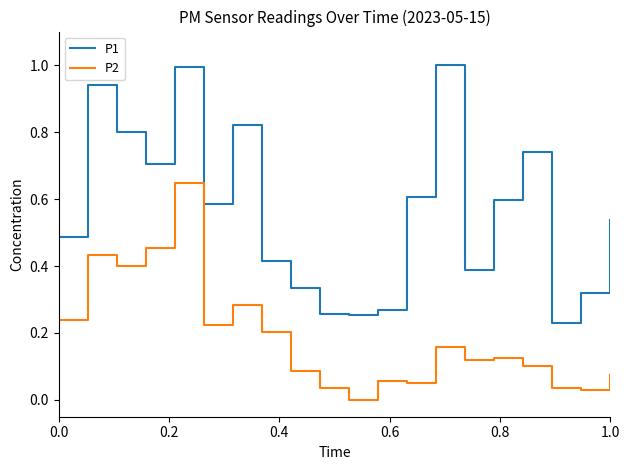

Rank the series by their maximum value, from lowest to highest.

P2, P1